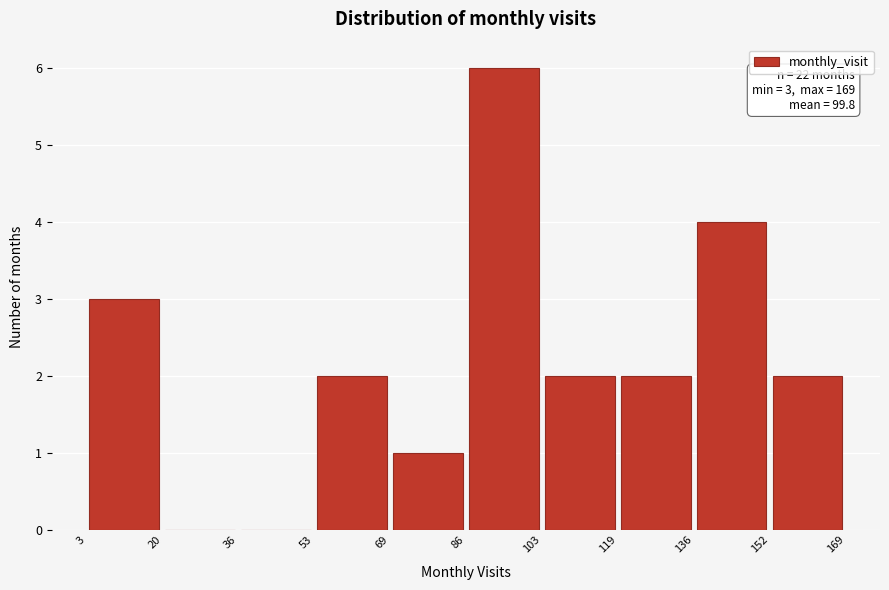

Which range on the x-axis has the tallest bar?

86 to 103